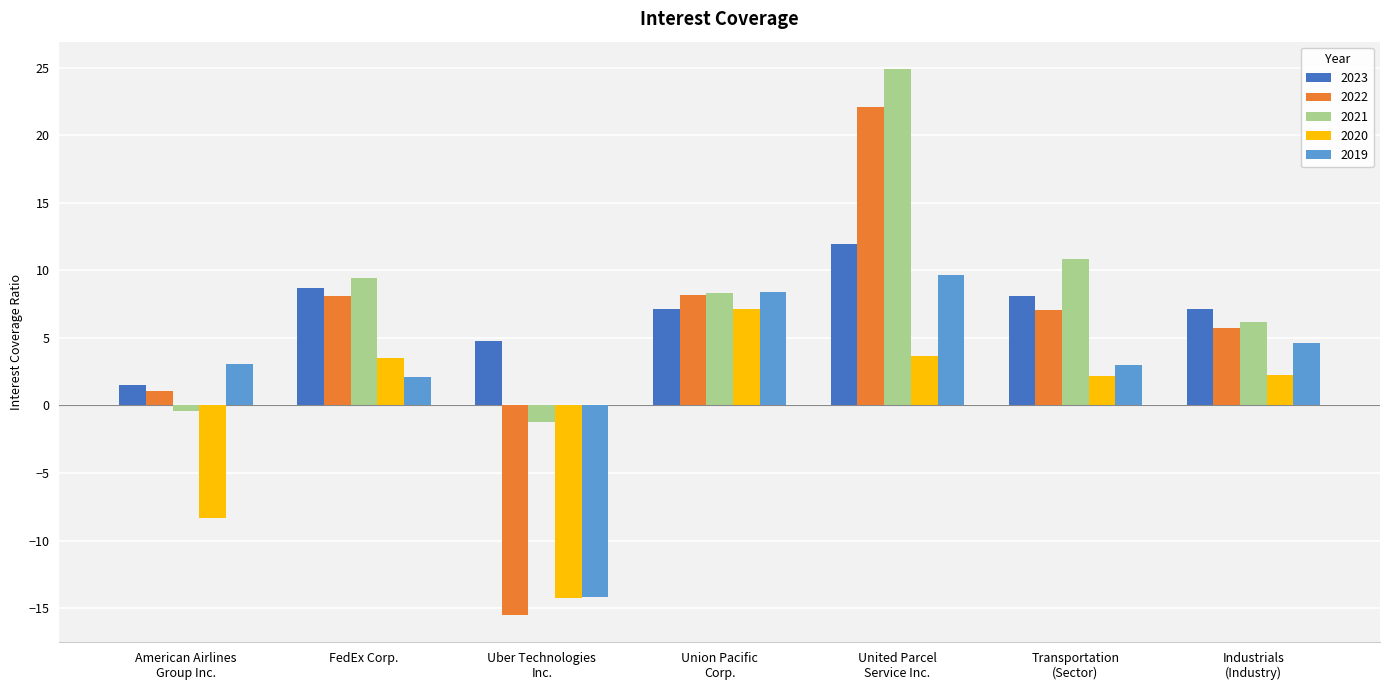

How many values in 2019 are above zero?

6